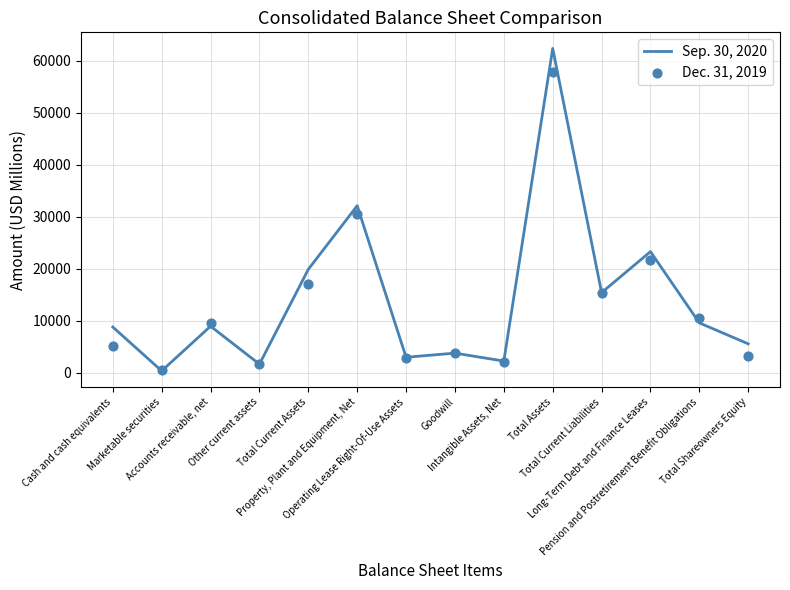

What are all the series names shown in the legend?

Sep. 30, 2020, Dec. 31, 2019